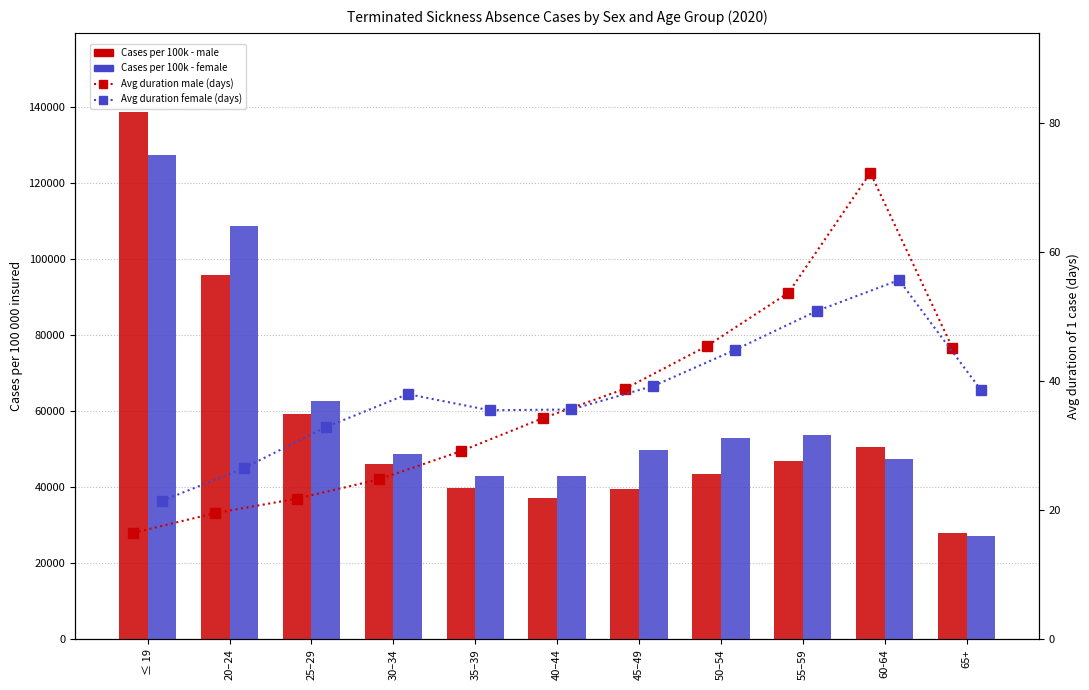

Is the value of Avg duration male (days) at ≤ 19 greater than the value of Avg duration female (days) at 55–59?

No